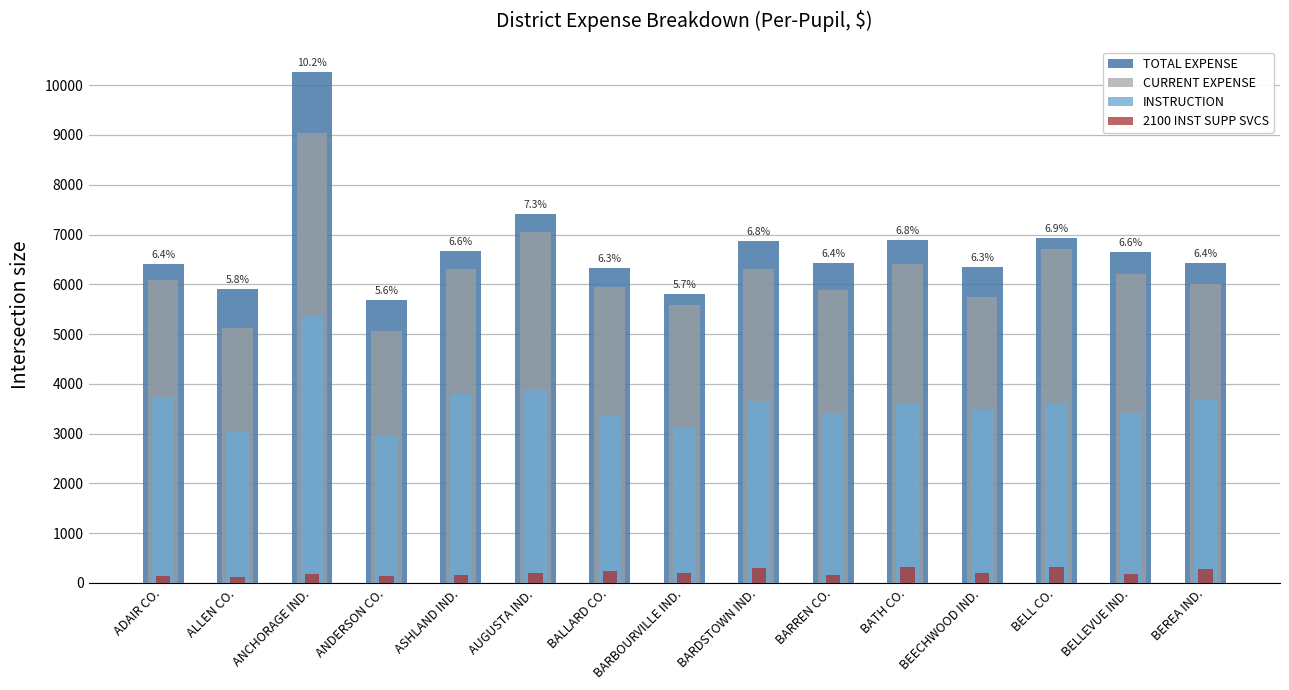

What is the label of the 9th bar from the right?

BALLARD CO.